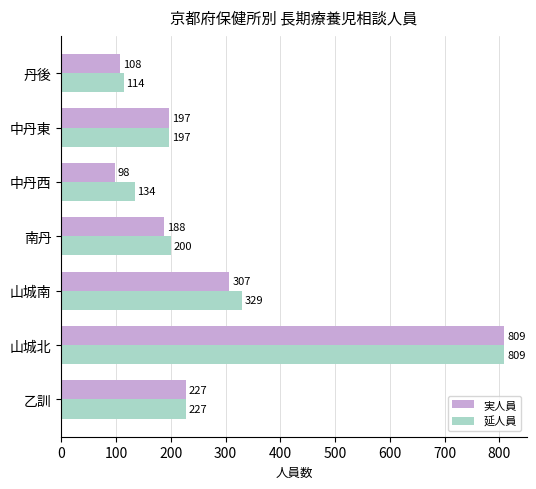

The 実人員 series shows 188 at 南丹. True or false?

True